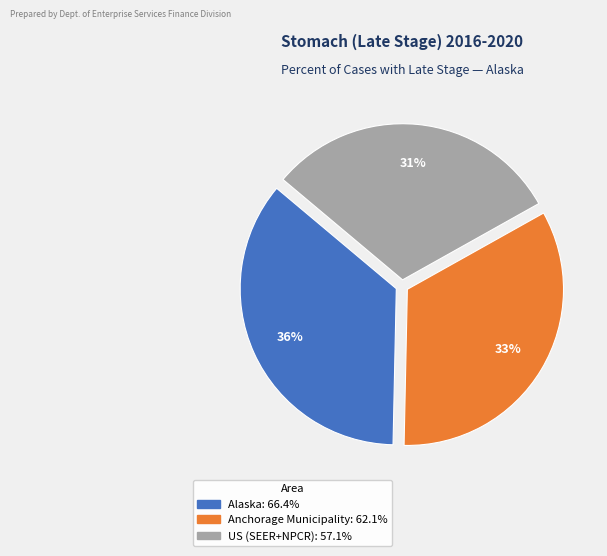

To the nearest percent, what percentage of the pie is US (SEER+NPCR)?

31%